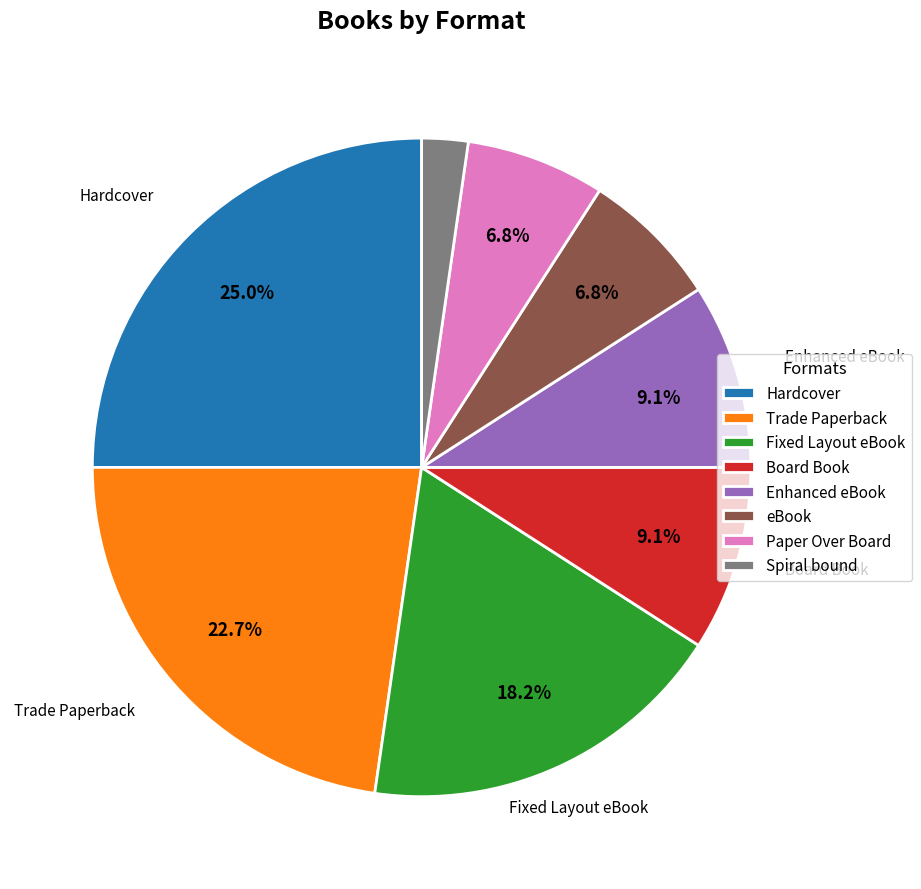

Does Board Book account for over 50% of the chart?

No